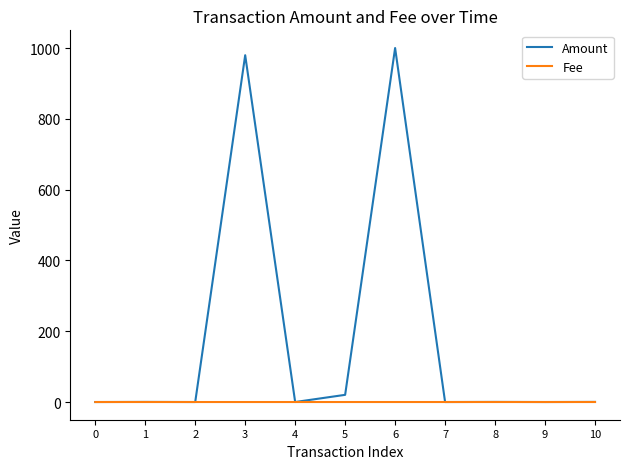

Which series has the largest range (max minus min)?

Amount